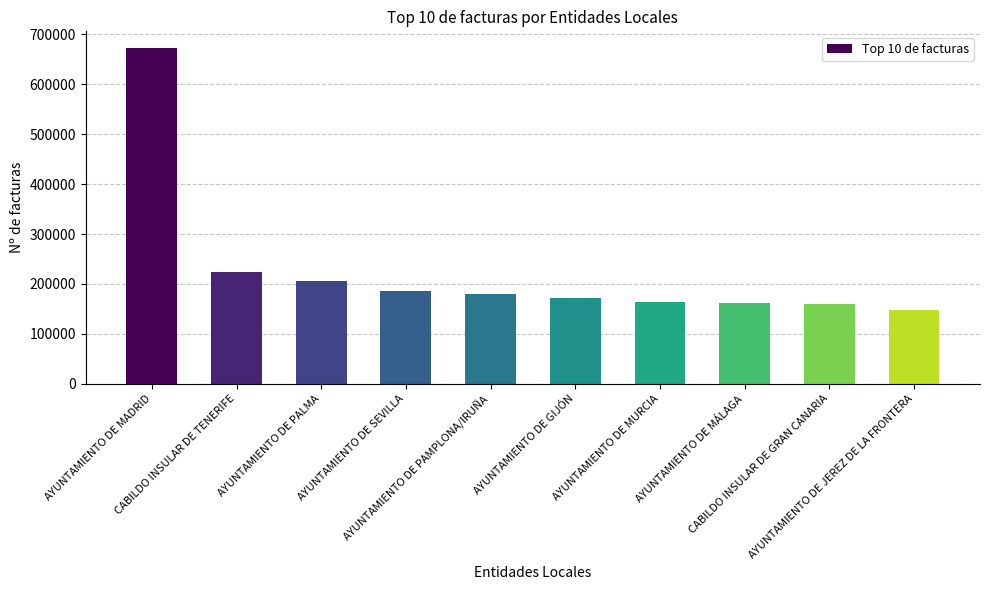

What is the change in value from CABILDO INSULAR DE TENERIFE to AYUNTAMIENTO DE PALMA?

-17371